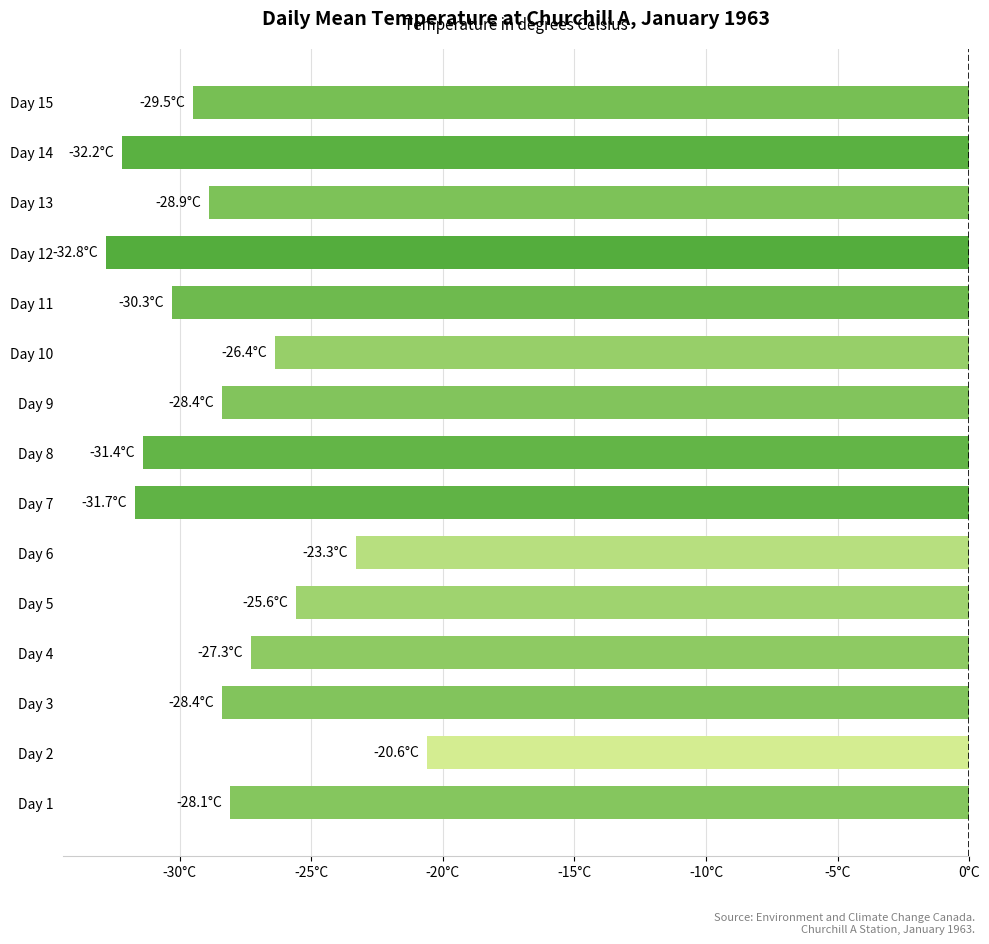

Does the chart contain any negative values?

Yes